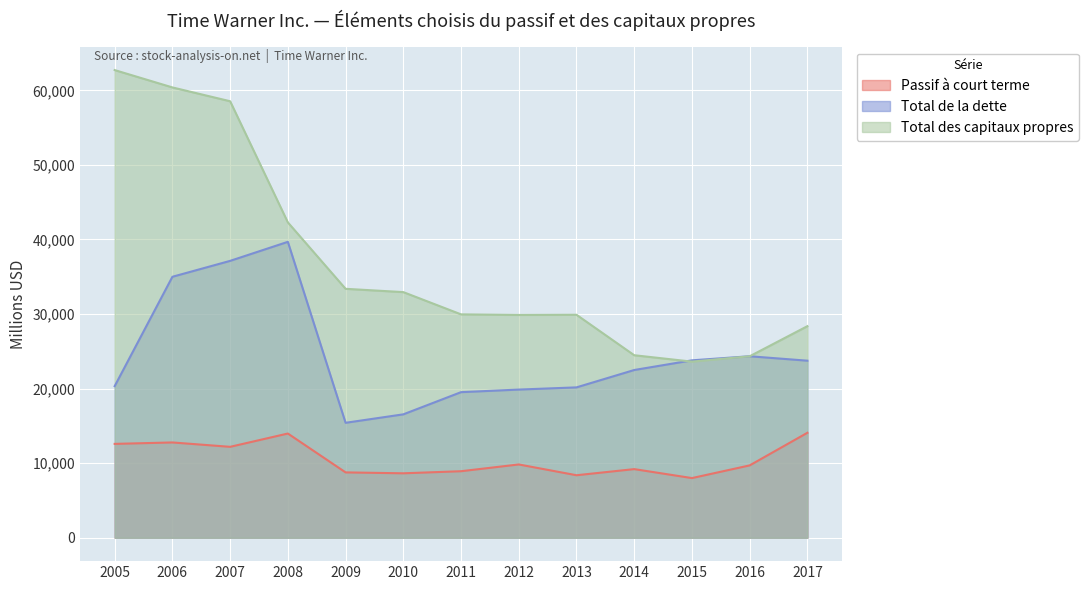

Which category has the lowest value in the Passif à court terme series?

2015